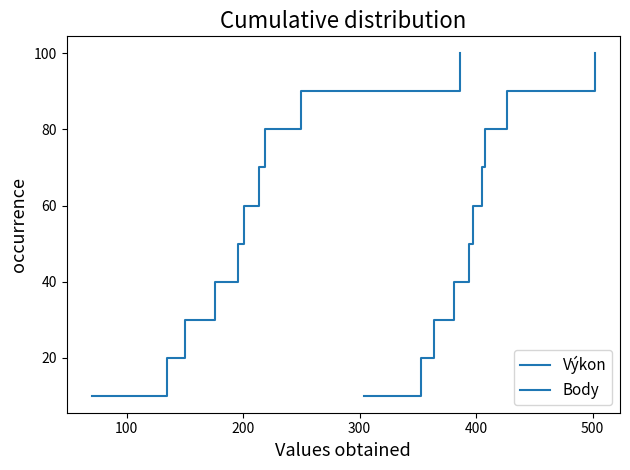

What is the average value of the Výkon series?

55